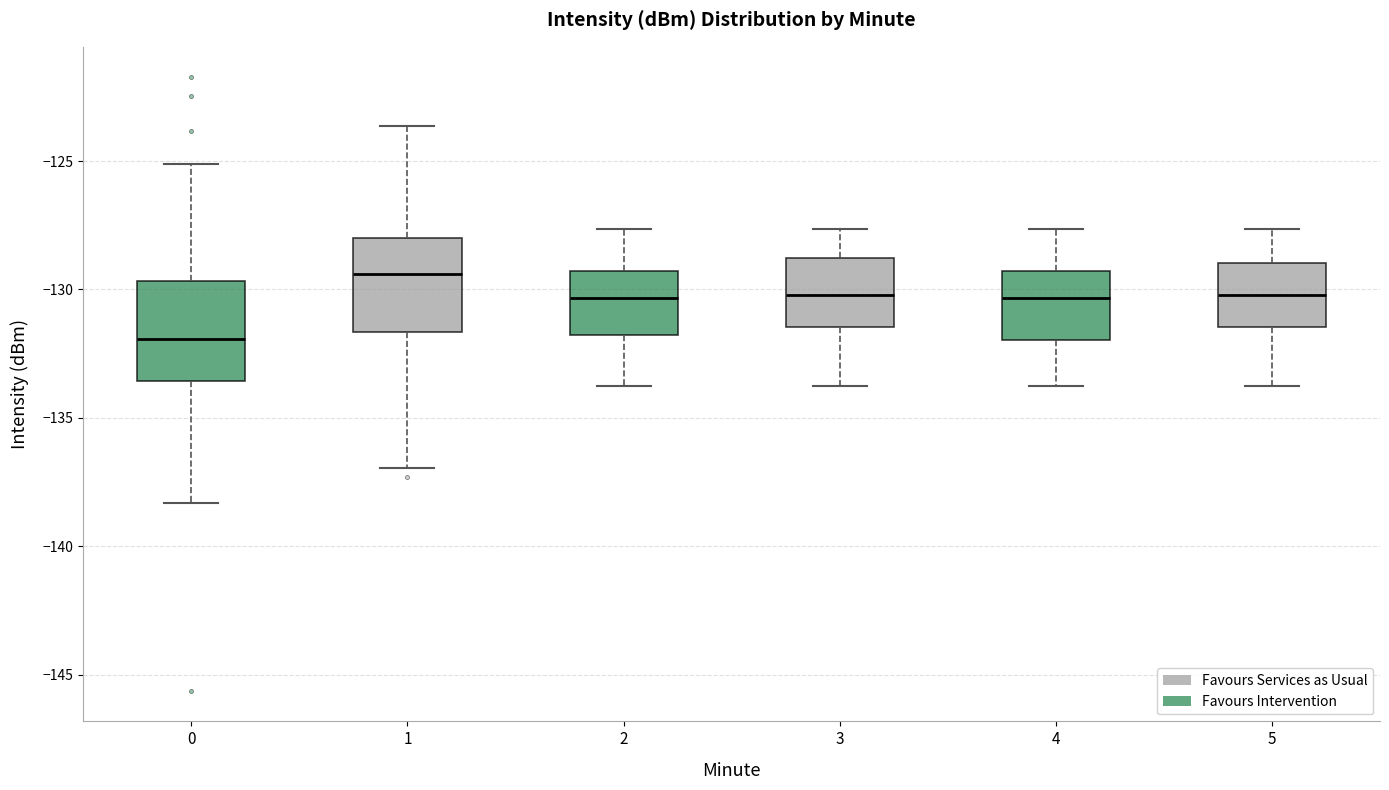

Reading left to right, read every box against the y-axis: the position of its median line, the range the box covers, and the ends of its whiskers. The values are not printed on the chart, so give them approximately, as read against the axis.

0: median -132.0, box -133.5 to -129.5, whiskers -138.5 to -125.0
1: median -129.5, box -131.5 to -128.0, whiskers -137.0 to -123.5
2: median -130.5, box -132.0 to -129.5, whiskers -134.0 to -127.5
3: median -130.0, box -131.5 to -129.0, whiskers -134.0 to -127.5
4: median -130.5, box -132.0 to -129.5, whiskers -134.0 to -127.5
5: median -130.0, box -131.5 to -129.0, whiskers -134.0 to -127.5